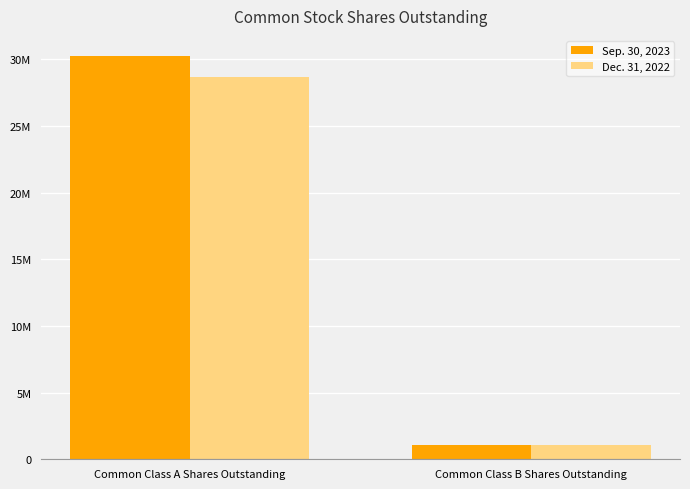

Which series has the largest total across all categories?

Sep. 30, 2023